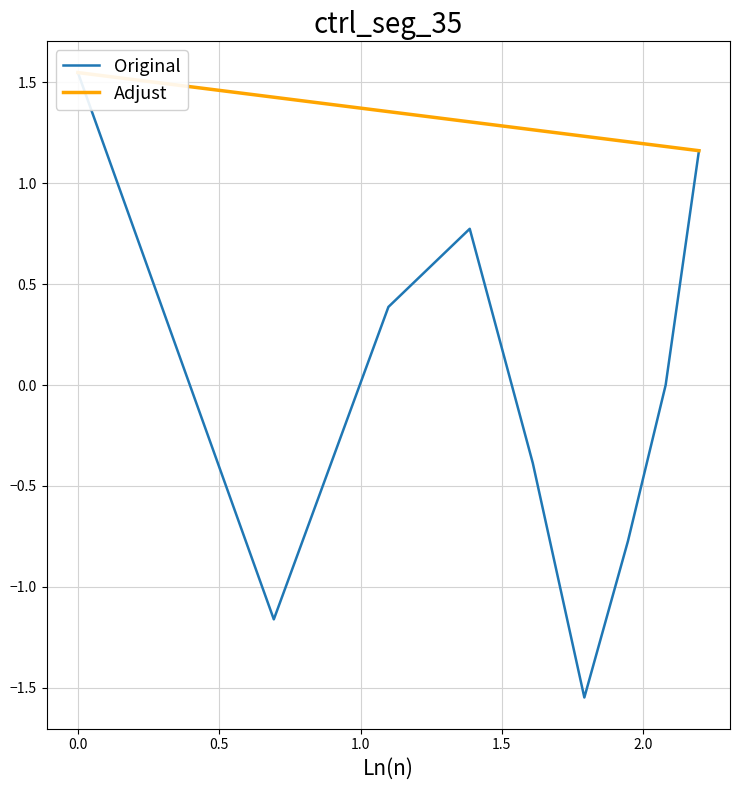

The value of col_3_trend at 1.0 is 2.3. True or false?

False